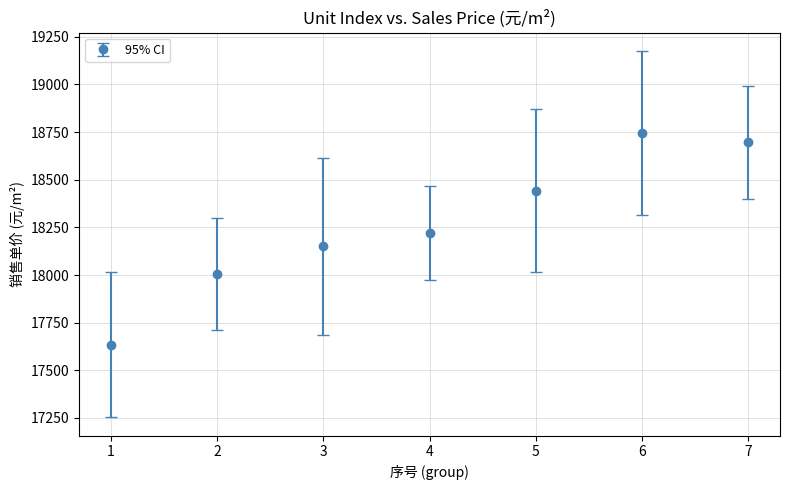

At which category does the data reach its first local peak?

6